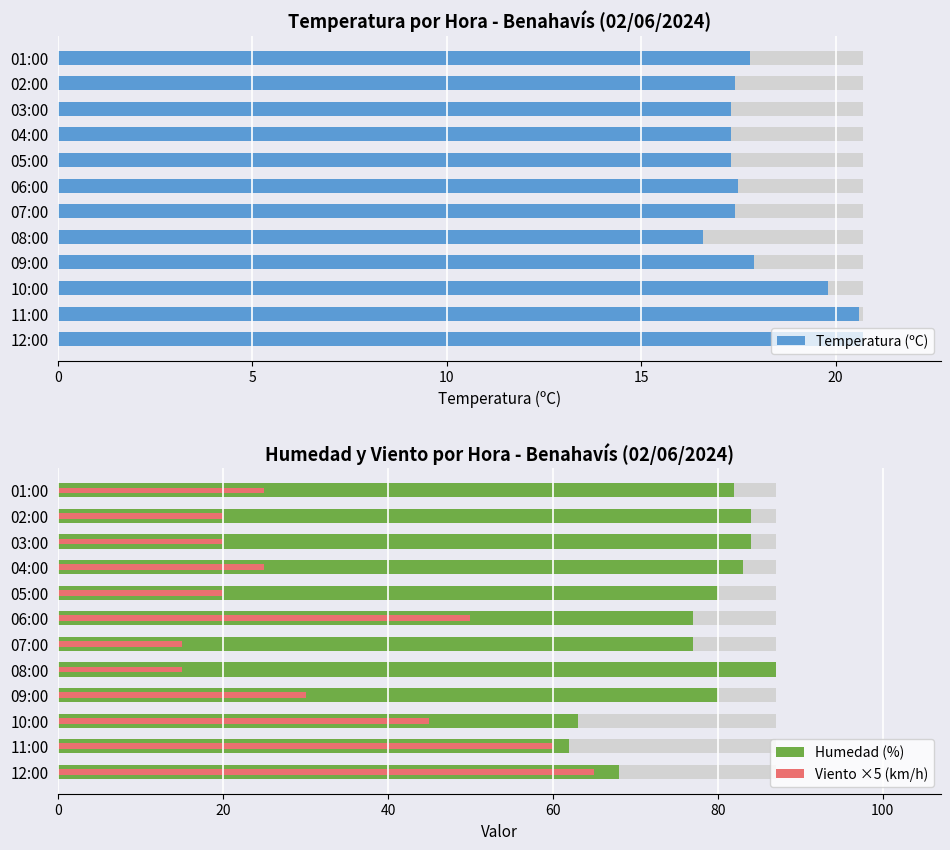

True or false: Humedad (%) has a value of 44.9 at 02:00.

False